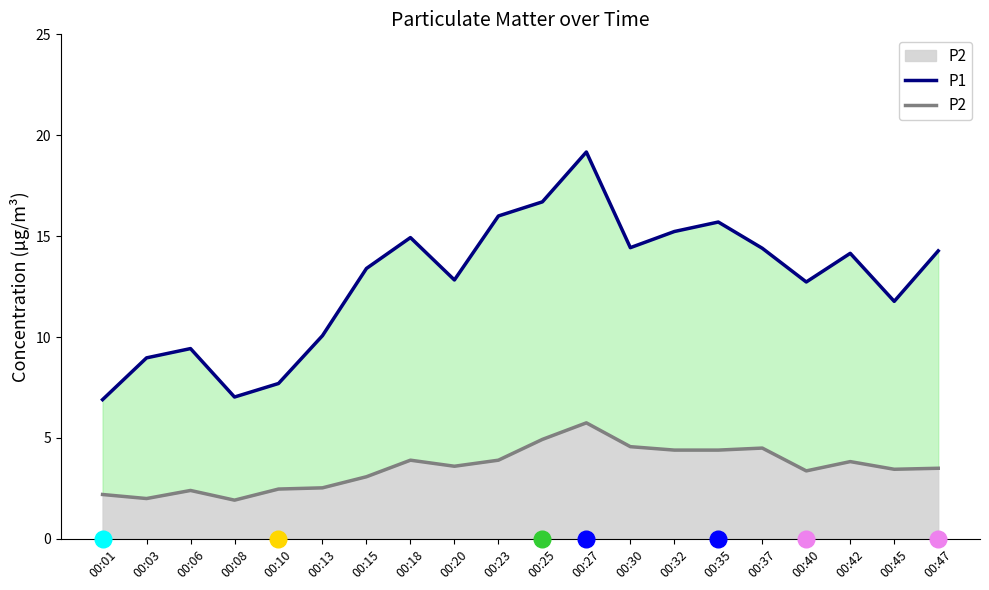

Rank the series by their average value, from highest to lowest.

P1, P2